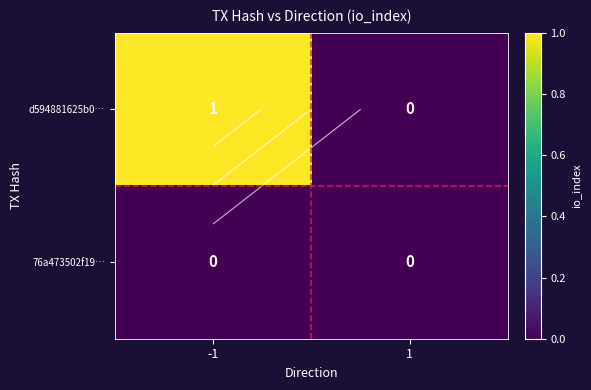

Rank the series at -1 from highest to lowest value.

d594881625b0…, 76a473502f19…